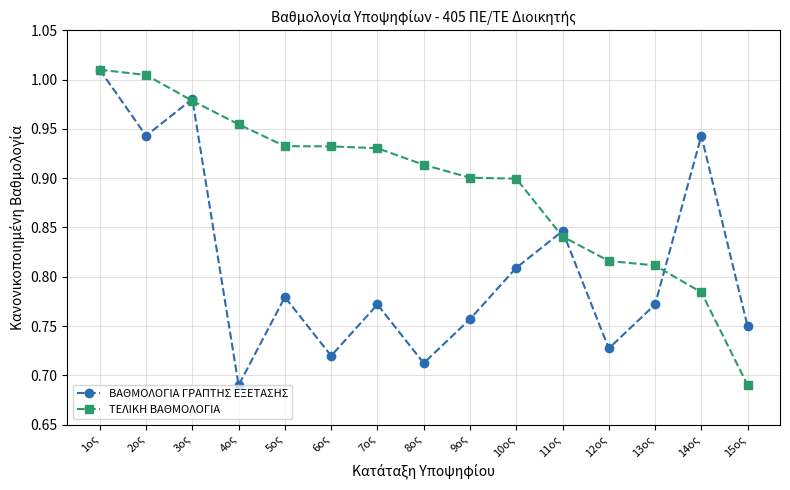

What is the label of the 15th point from the left?

15ος